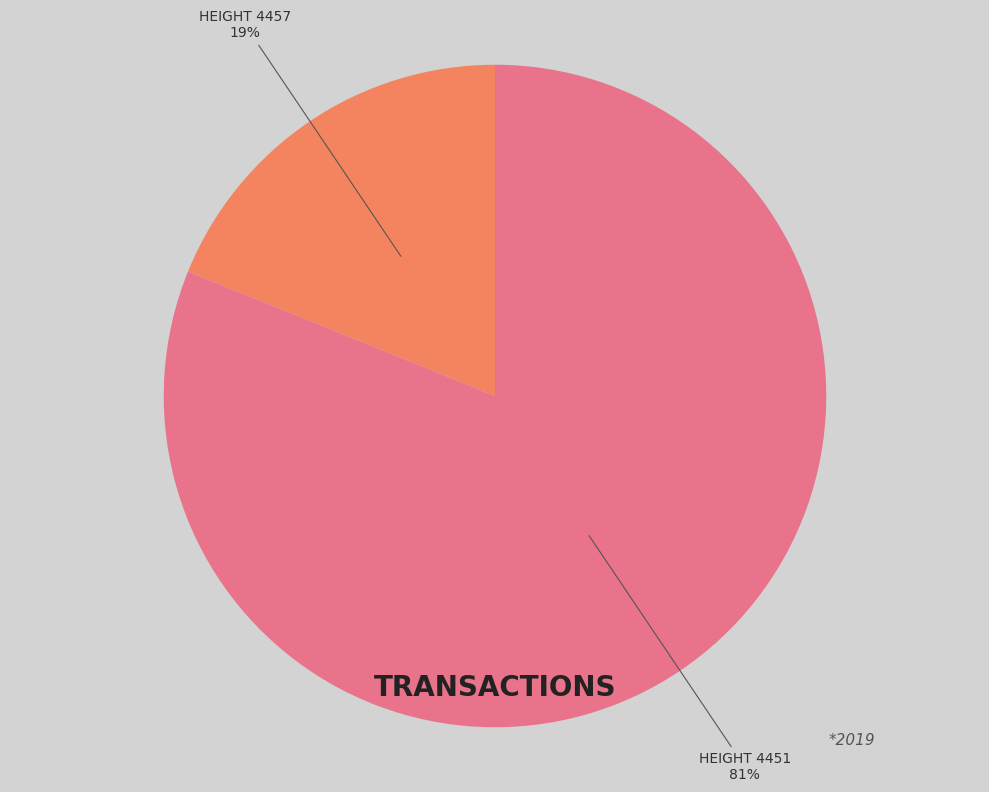

To the nearest percent, what is the average slice percentage?

50%